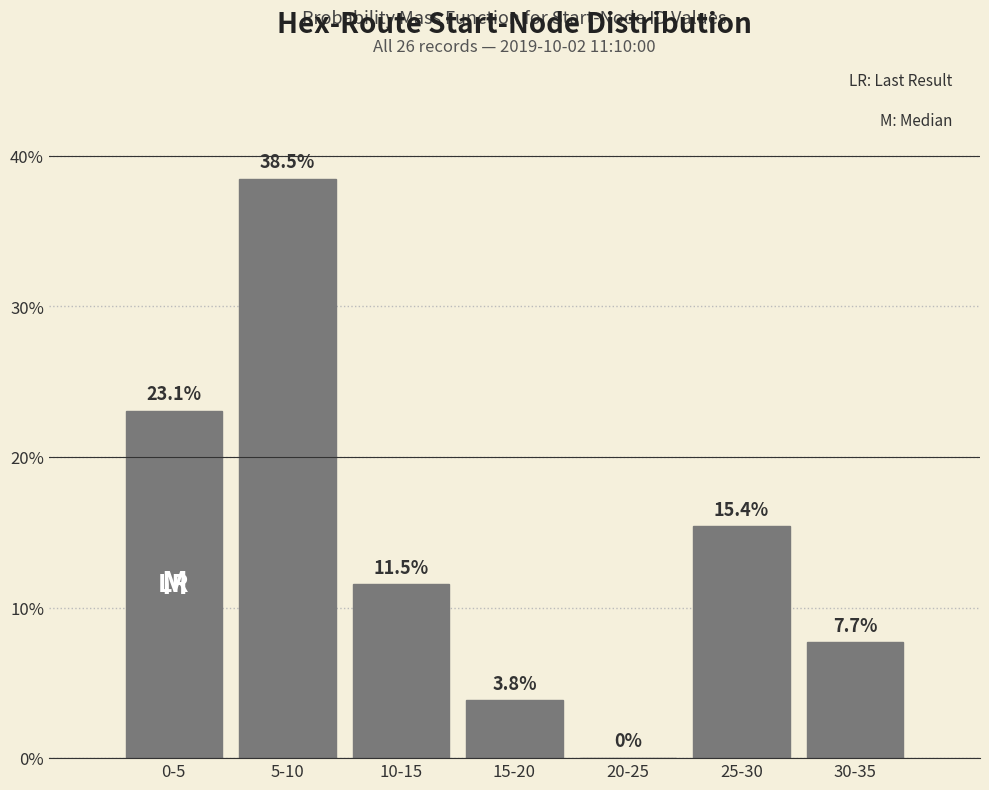

Reading left to right, extract all data points from this chart.

0-5=23.1	5-10=38.5	10-15=11.5	15-20=3.8	20-25=0.0	25-30=15.4	30-35=7.7